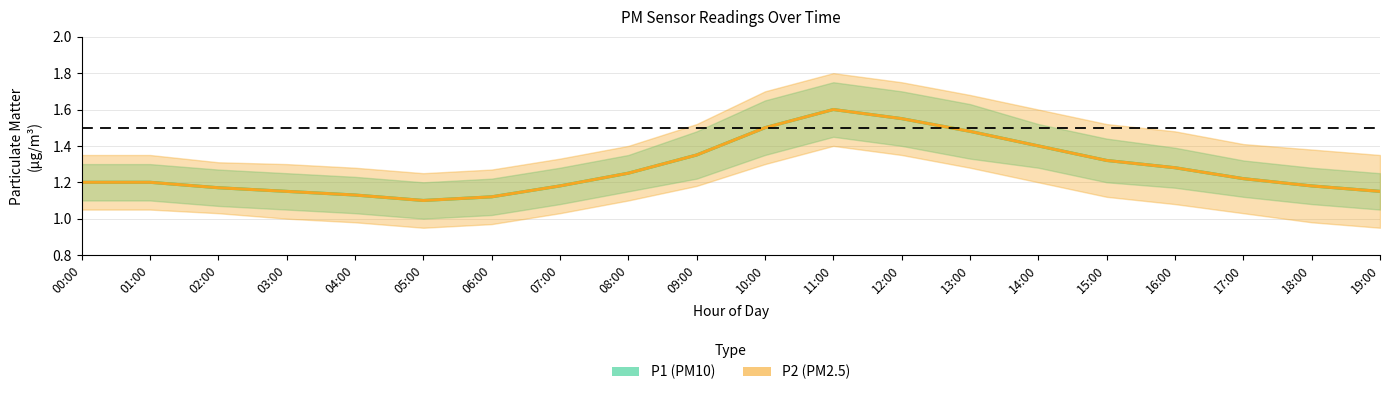

What is the label of the 6th point from the right?

14:00